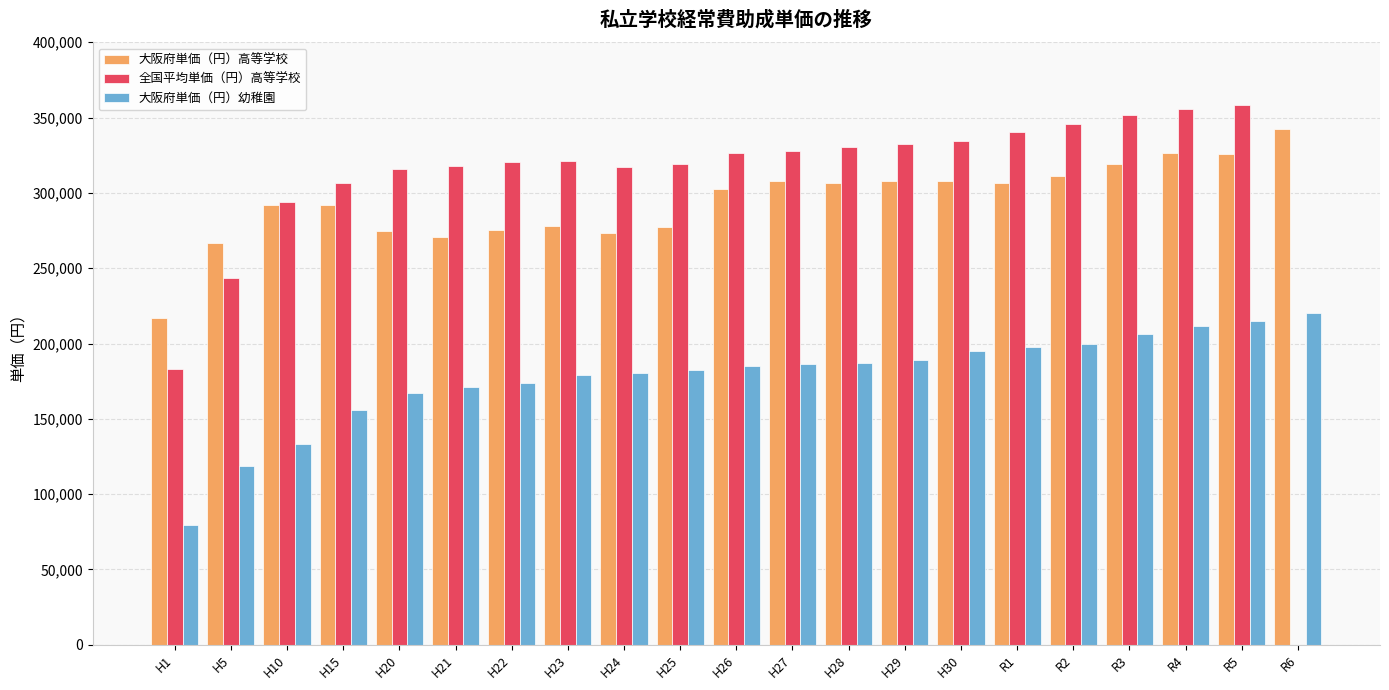

What is the sum of all 大阪府単価（円）幼稚園 values?

3734941